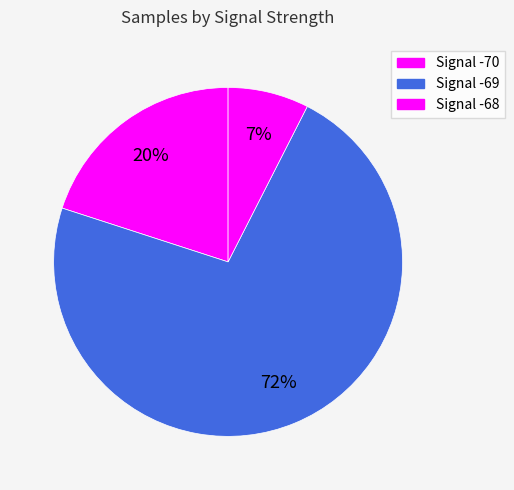

How many slices are in this pie chart?

3